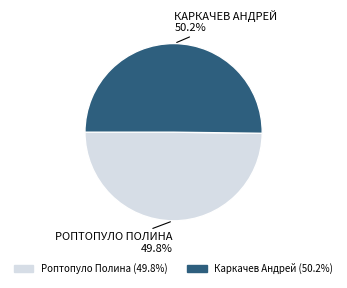

How many slices are in this pie chart?

2